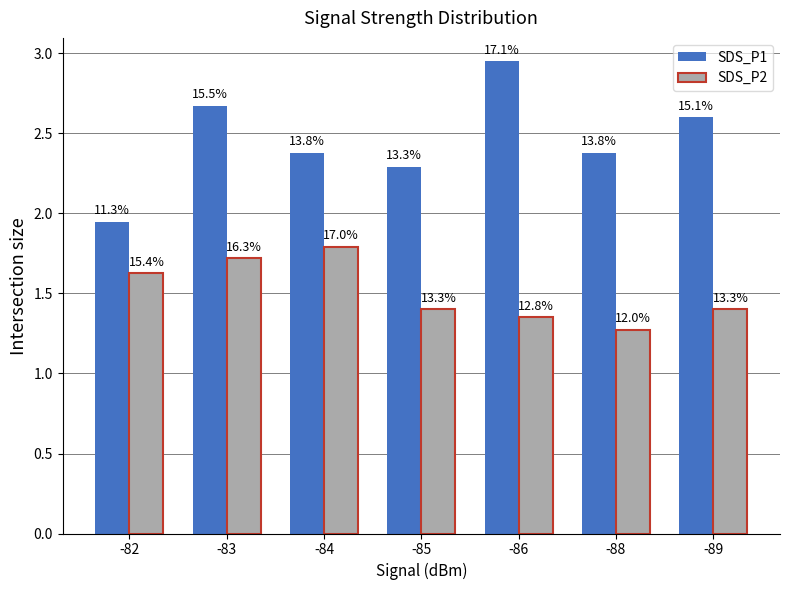

Which series changed the most between -83 and -84?

SDS_P1